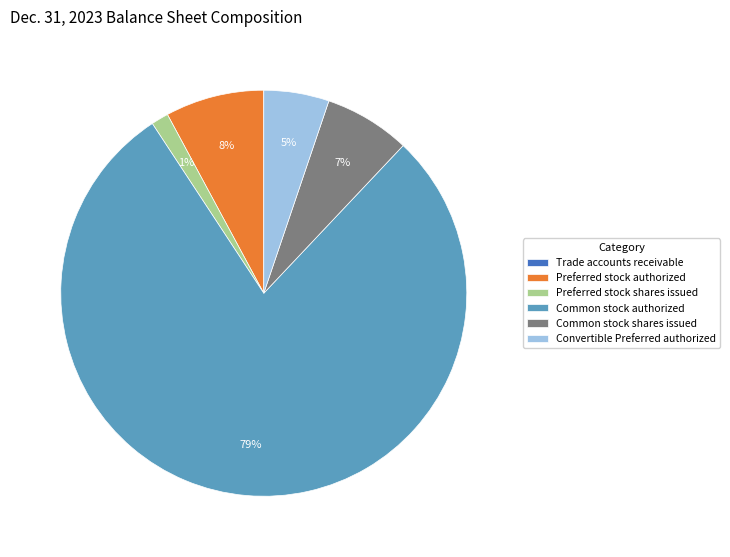

Between Preferred stock authorized and Common stock shares issued, which is larger?

Preferred stock authorized